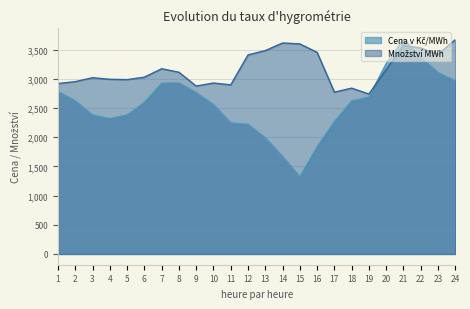

How many interior local peaks does the Cena v Kč/MWh series have?

2